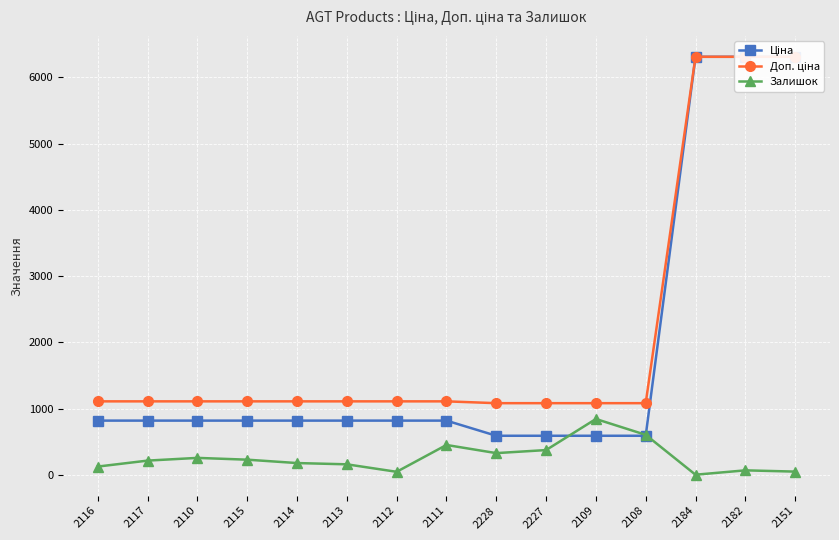

Count the number of categories in the chart.

15